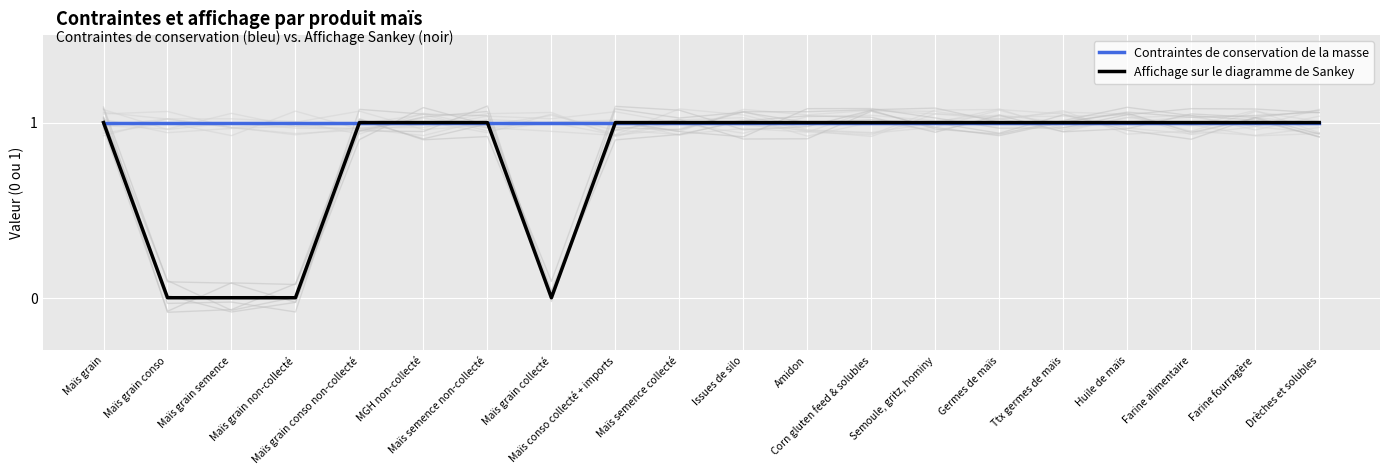

Is it true that Contraintes de conservation de la masse equals 0 at Farine fourragère?

False